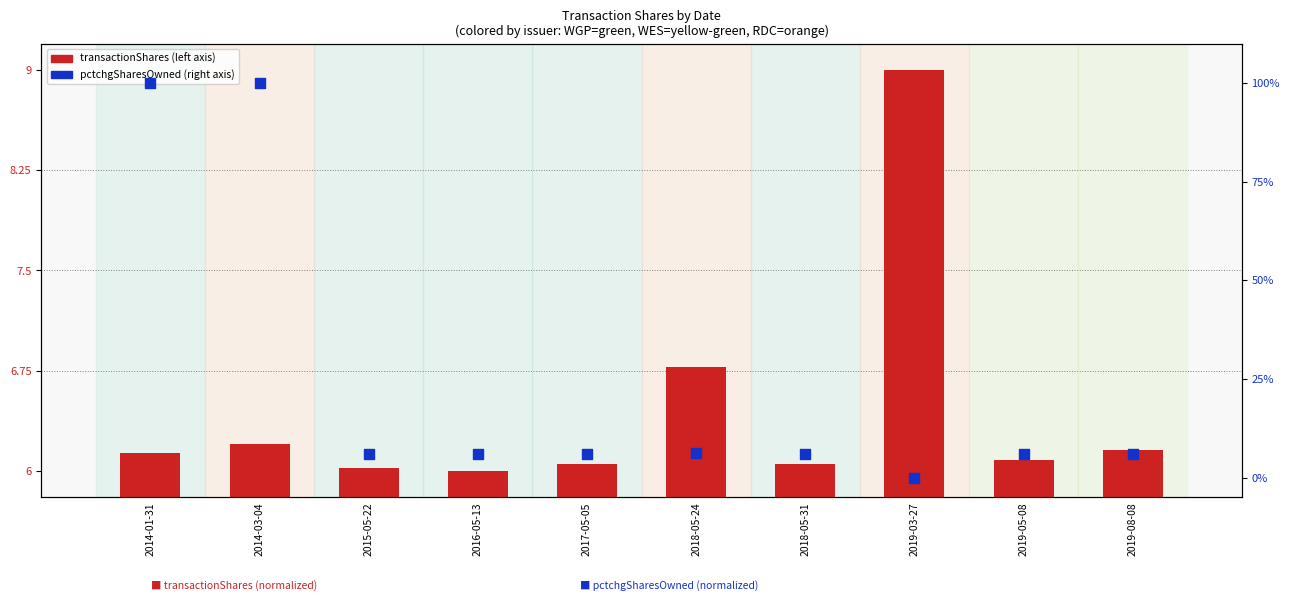

Which series has the widest spread of Y values?

pctchgSharesOwned